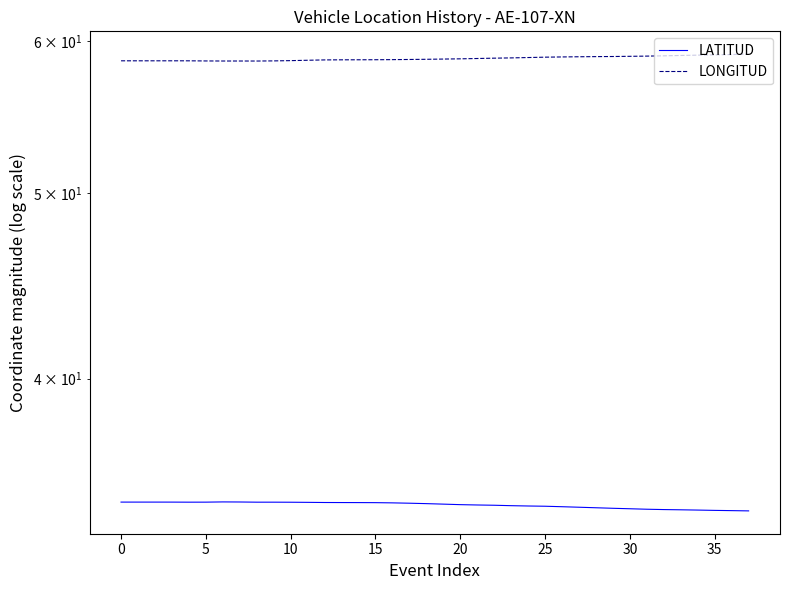

Which series has the widest spread of values?

LONGITUD